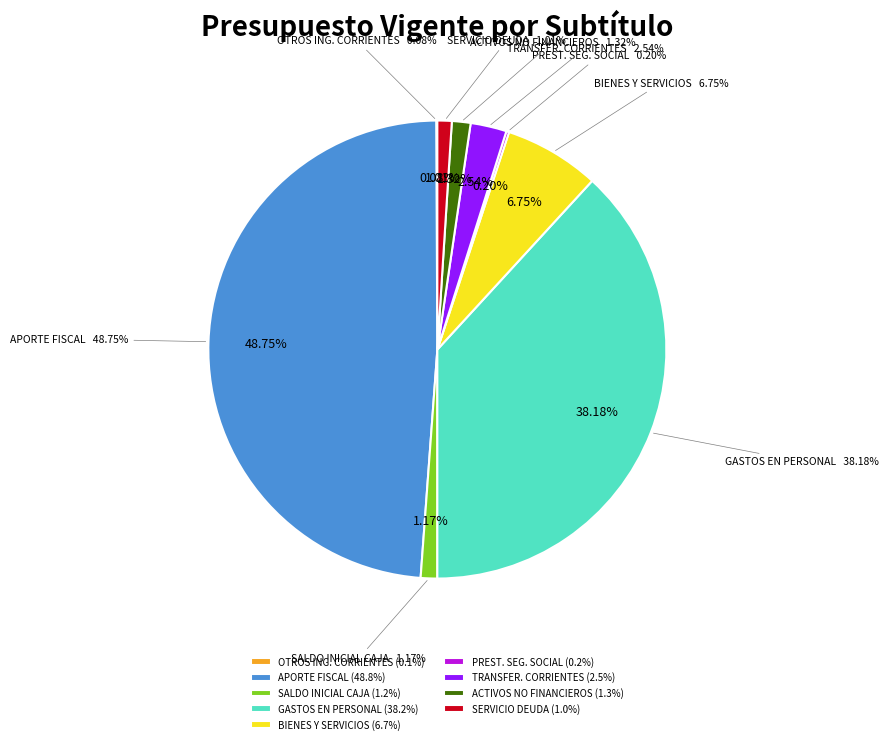

How much of the chart is everything except ADQUISICIÓN DE ACTIVOS NO FINANCIEROS?

98.7%